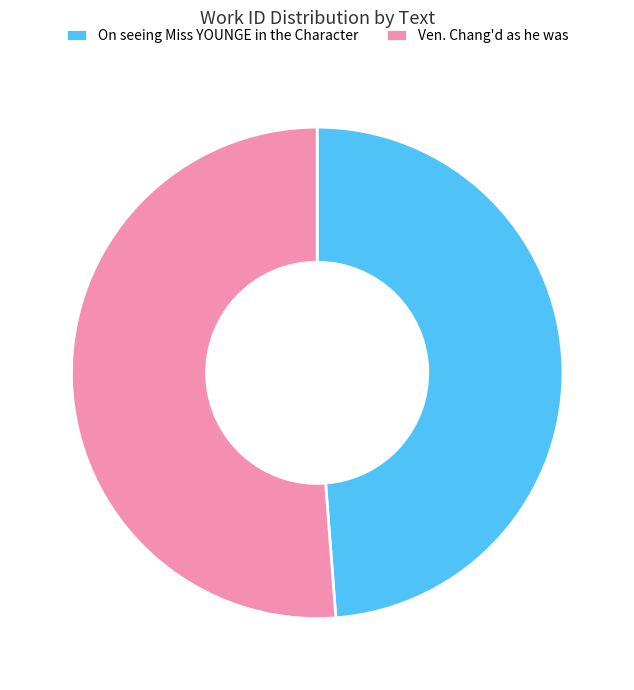

Count the number of slices in the pie.

2